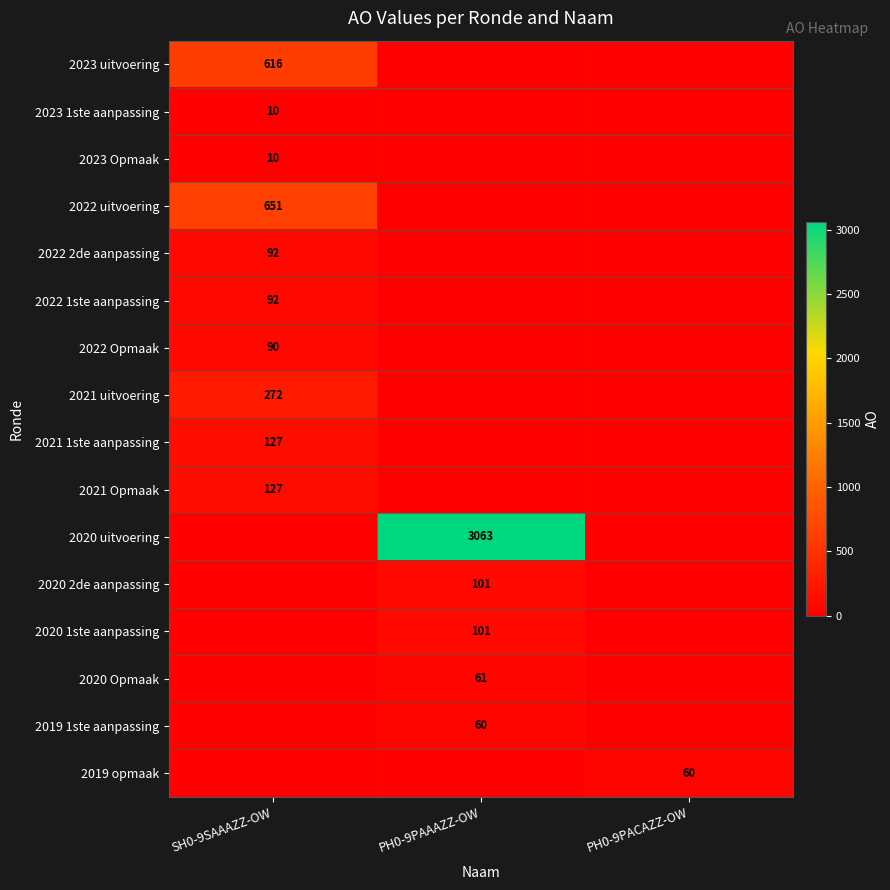

The 2021 uitvoering series shows 272 at SH0-9SAAAZZ-OW. True or false?

True